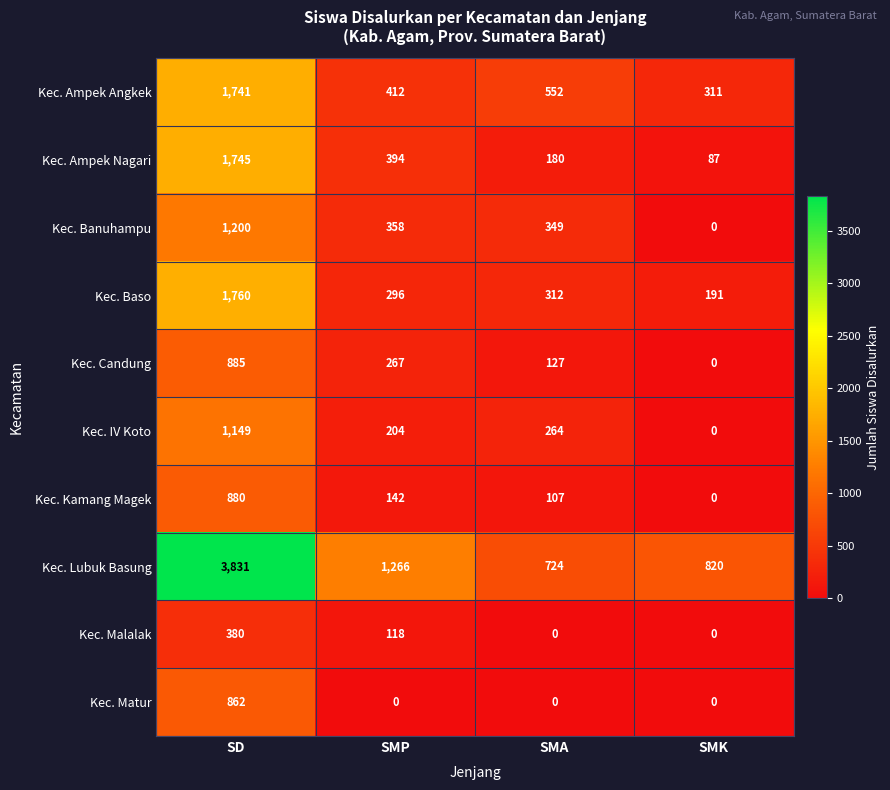

Between SMA and SMK, which series saw the biggest shift?

Kec. Banuhampu